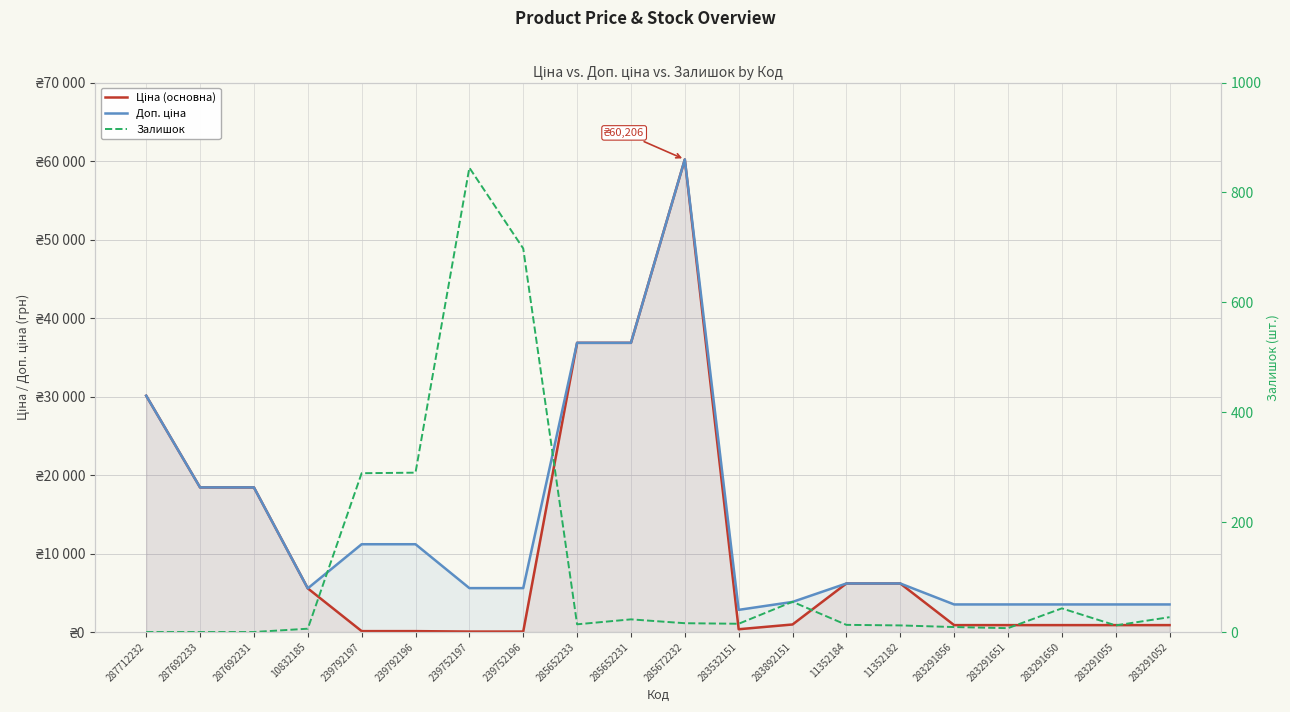

What is the sum of all Ціна (основна) values?

224795.5